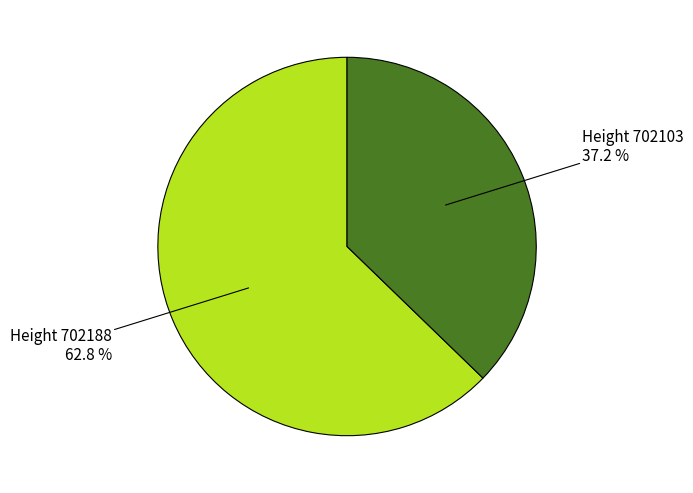

Is there any slice that represents more than half of the pie?

Yes